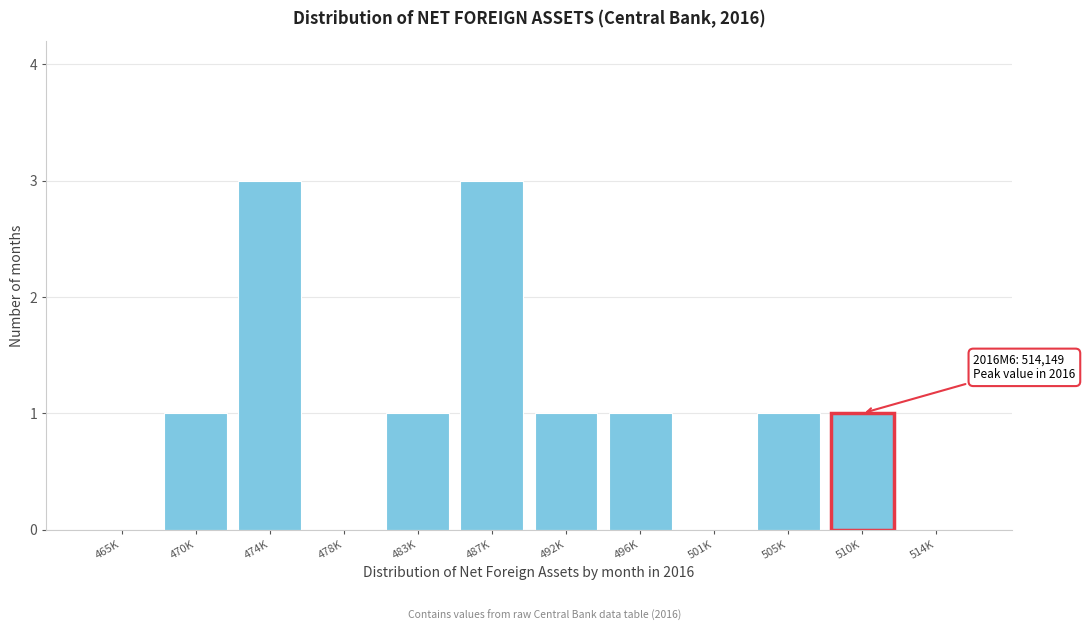

Reading left to right, transcribe all the data shown in this chart.

465K=0	470K=1	474K=3	478K=0	483K=1	487K=3	492K=1	496K=1	501K=0	505K=1	510K=1	514K=0